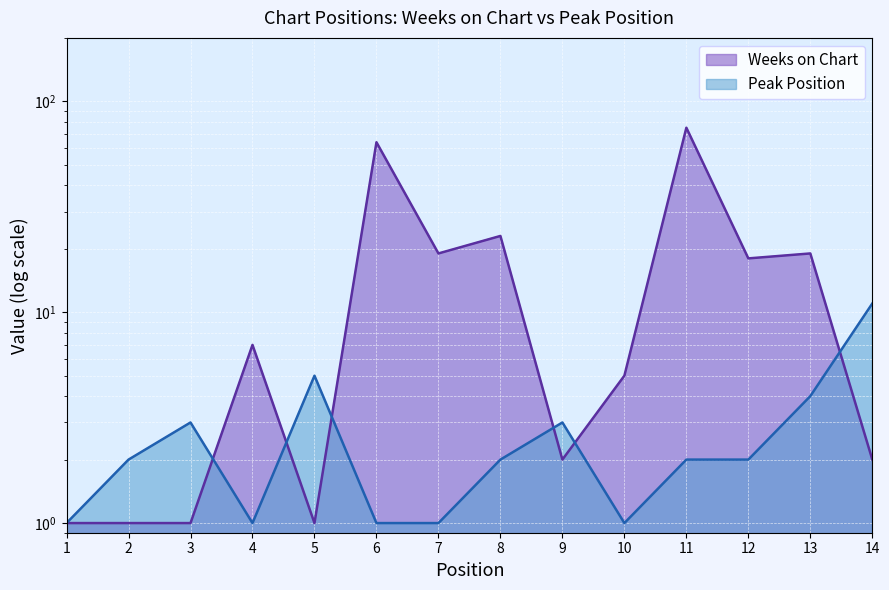

What is the minimum value shown in the chart?

1